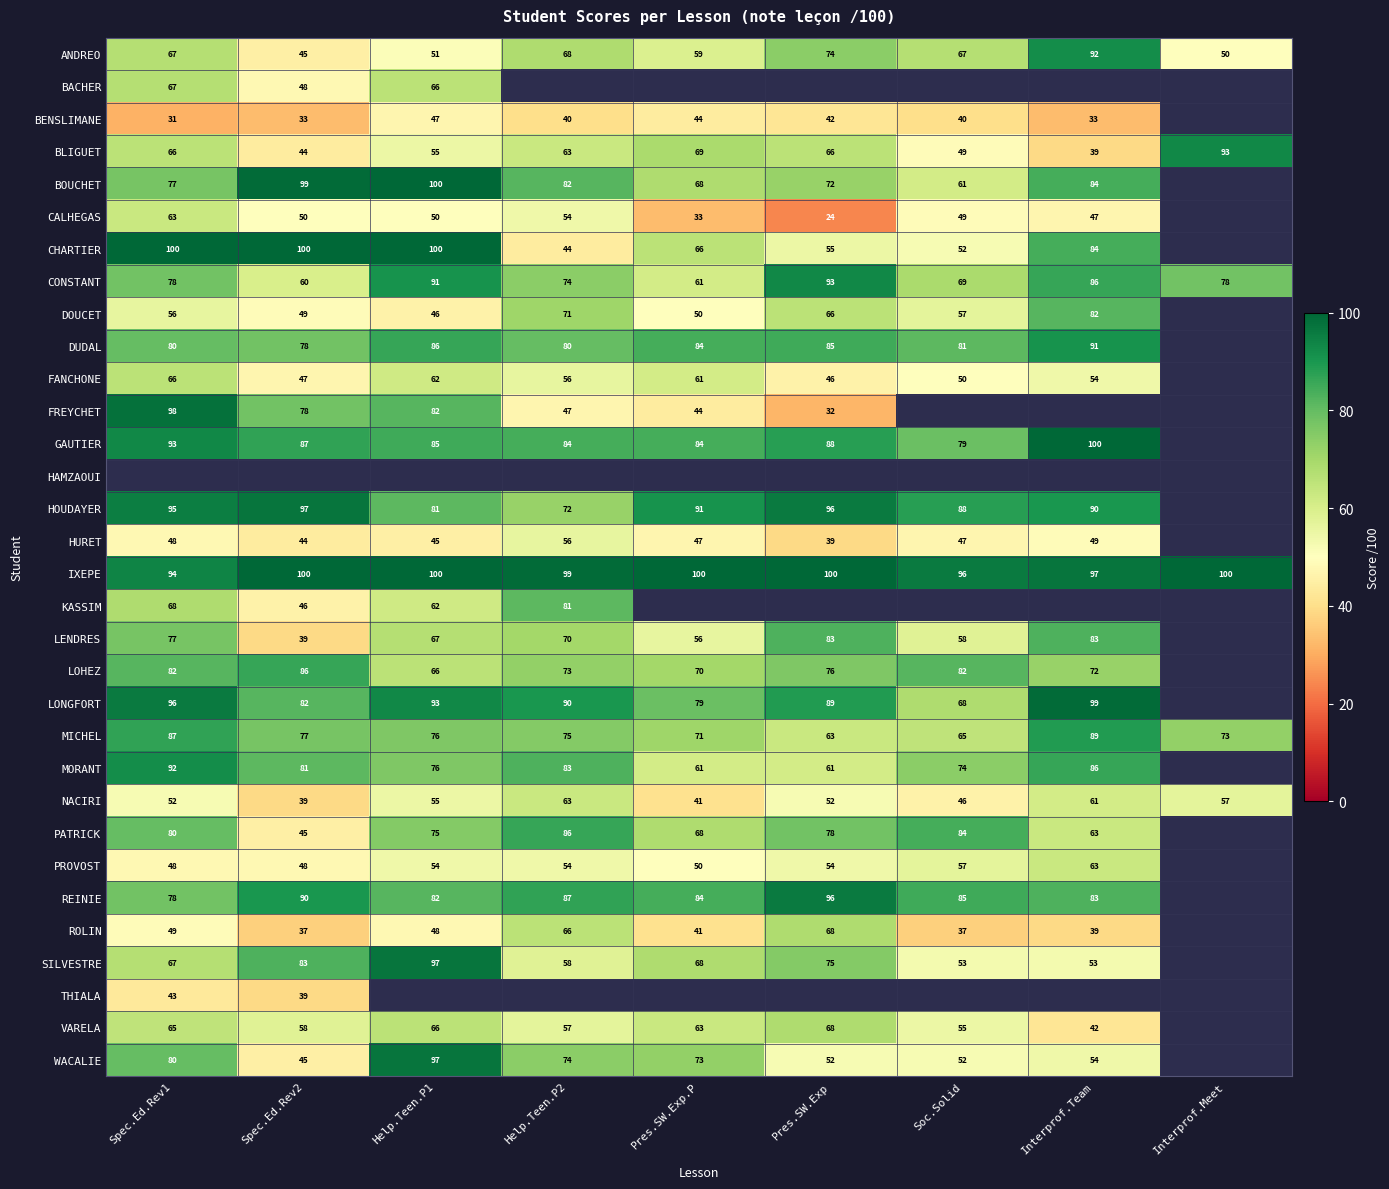

What value does the ANDREO series have at Interprof.Meet, to the nearest 5?

50